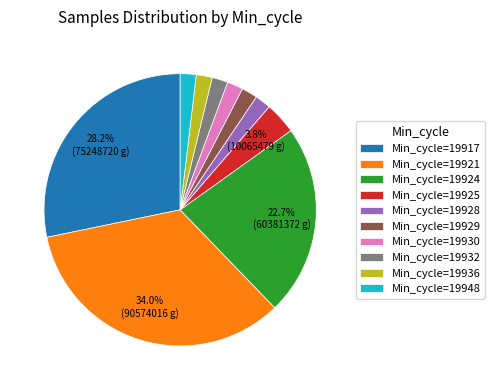

Is Min_cycle=19928 the majority of the pie?

No